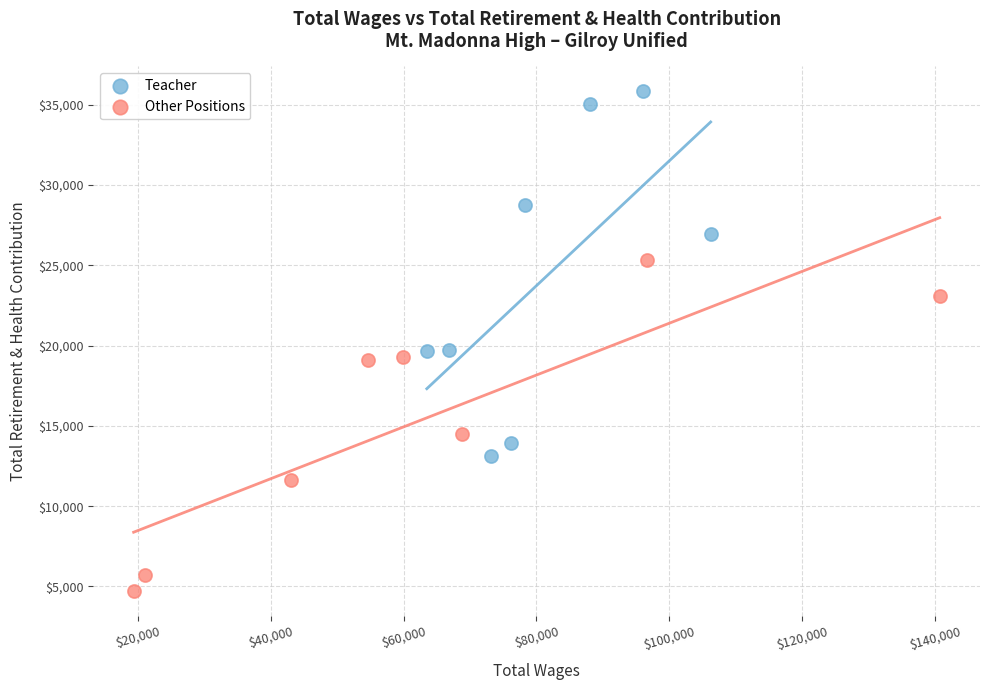

Which series contains the lowest Y value?

Other Positions